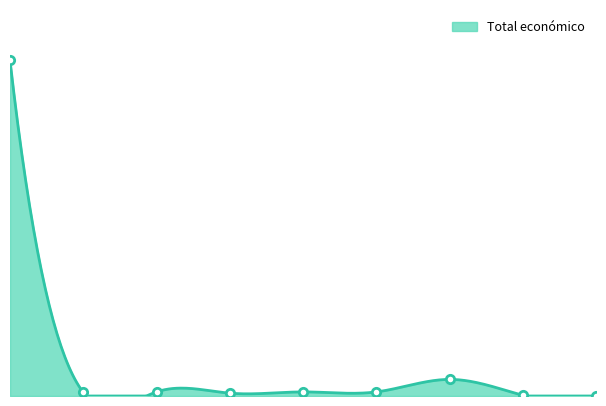

How many lines are shown in the chart?

1